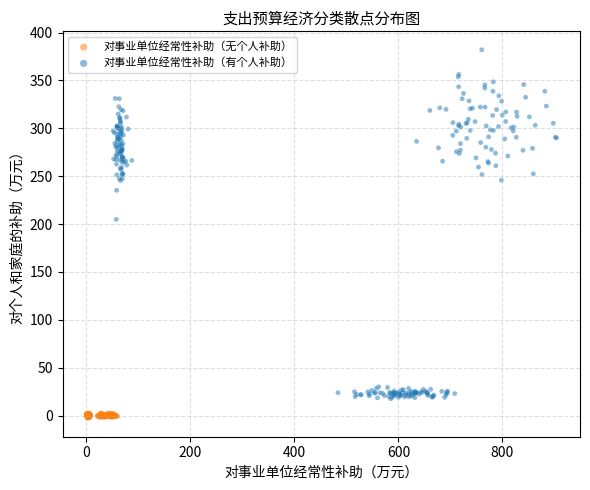

Which series has the widest spread of Y values?

对事业单位经常性补助（有个人补助）